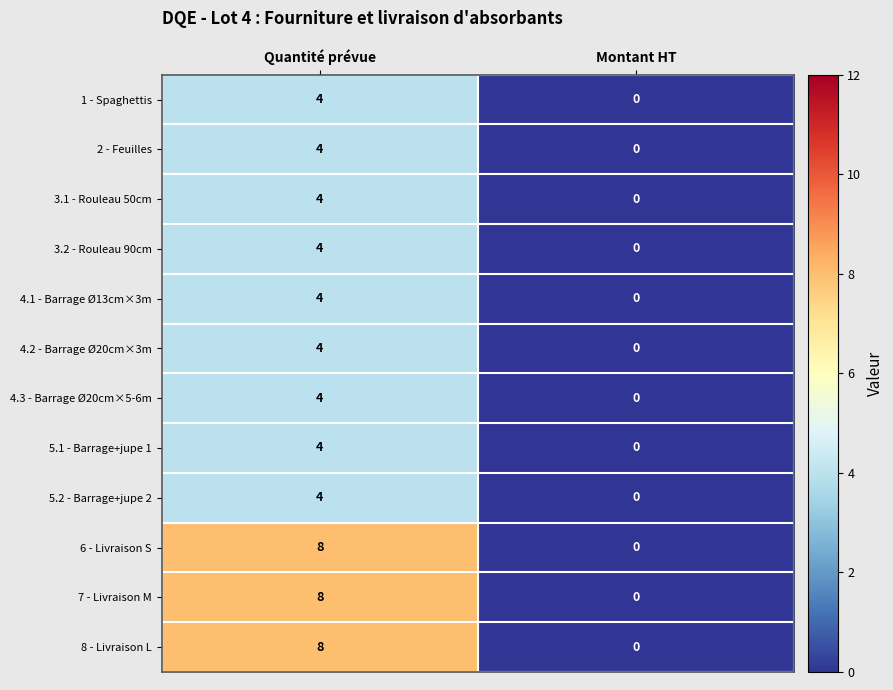

List the labels in order of 6 - Livraison S value, smallest first.

Montant HT, Quantité prévue